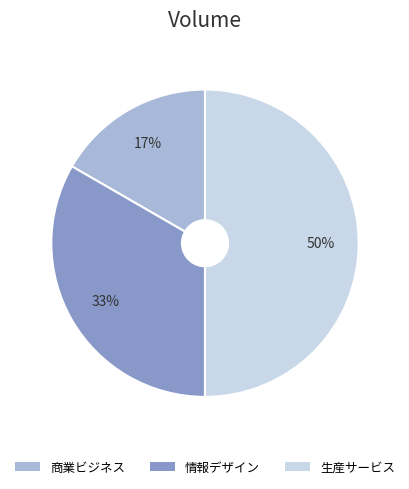

How many segments does this pie chart have?

3